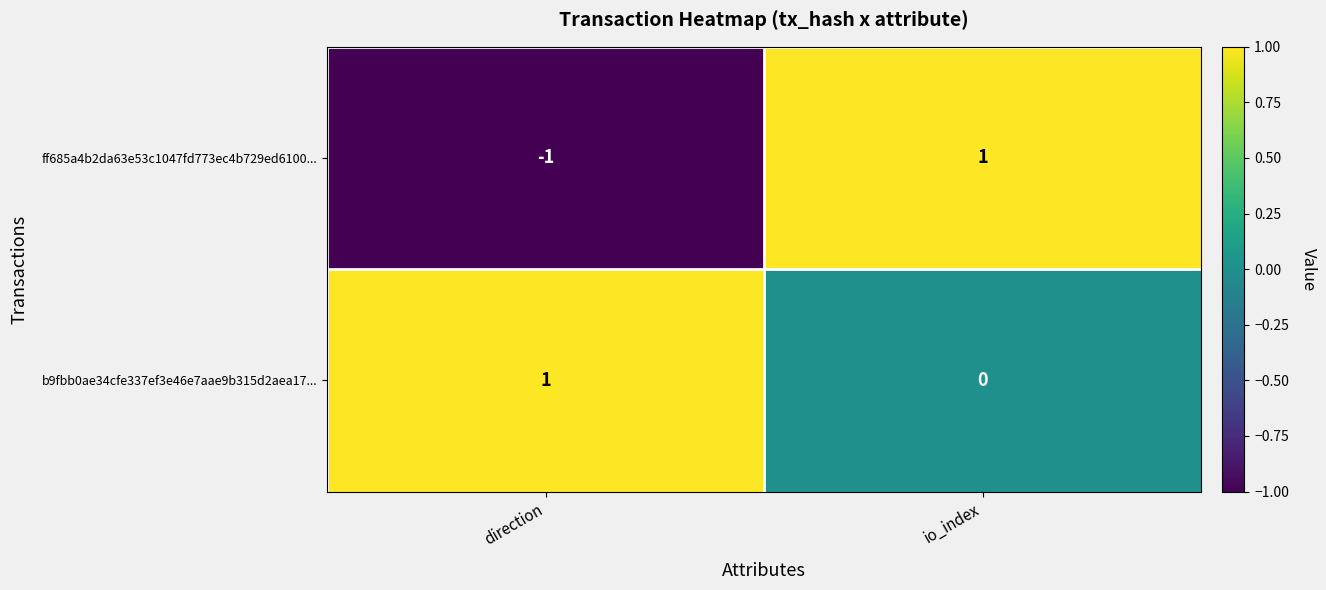

What is the difference between the highest and lowest values at io_index?

1